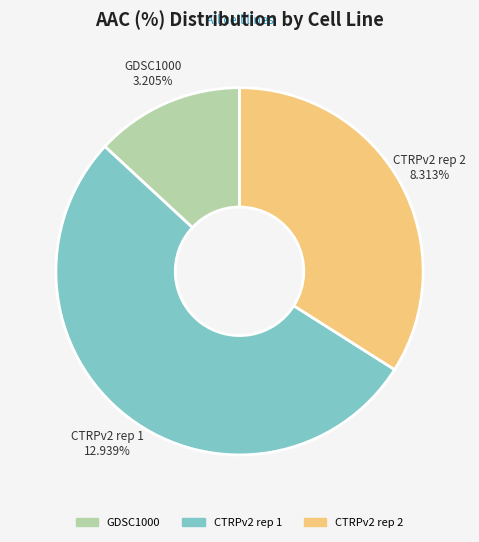

Rank the categories by value from highest to lowest.

CTRPv2 rep 1, CTRPv2 rep 2, GDSC1000